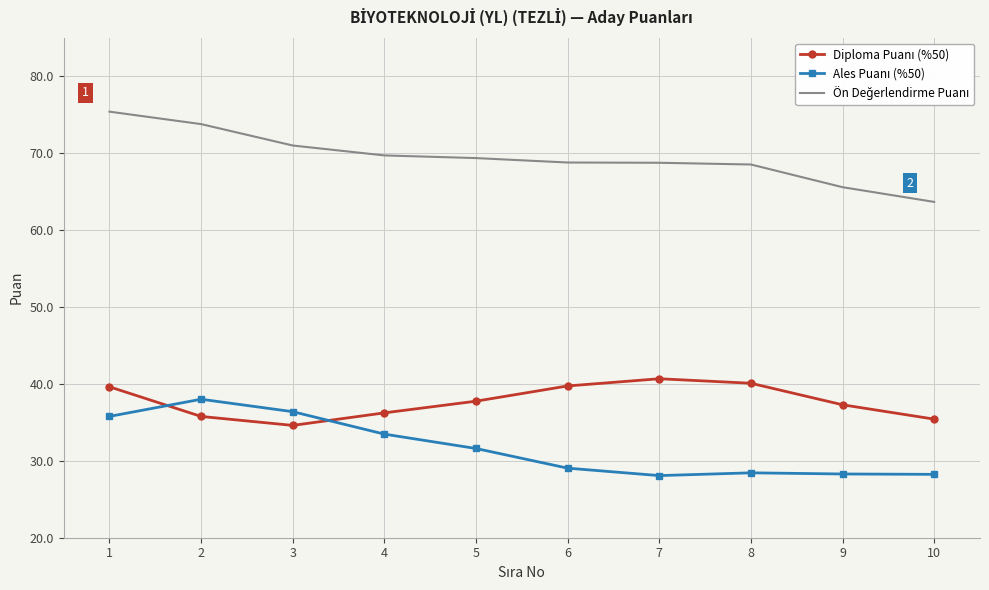

What is the minimum value shown in the chart?

28.1